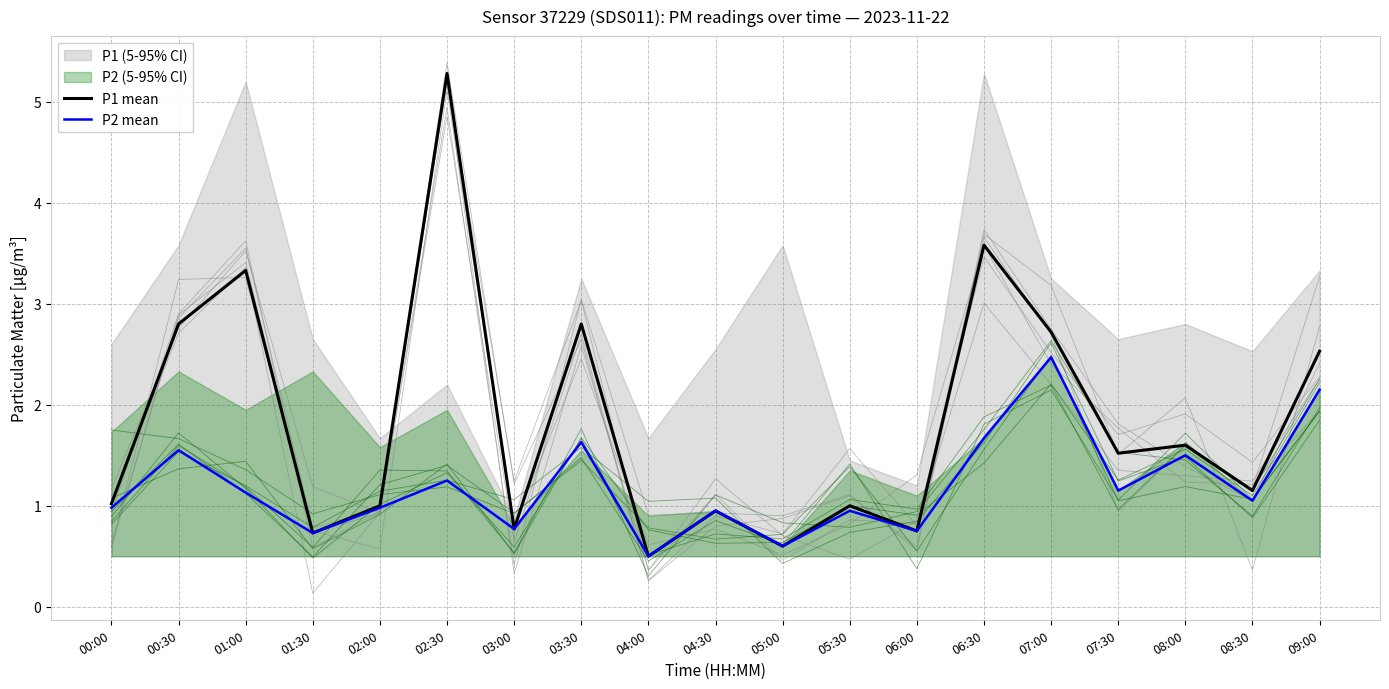

Rank the series at 04:00 from highest to lowest value.

P1 mean, P2 mean